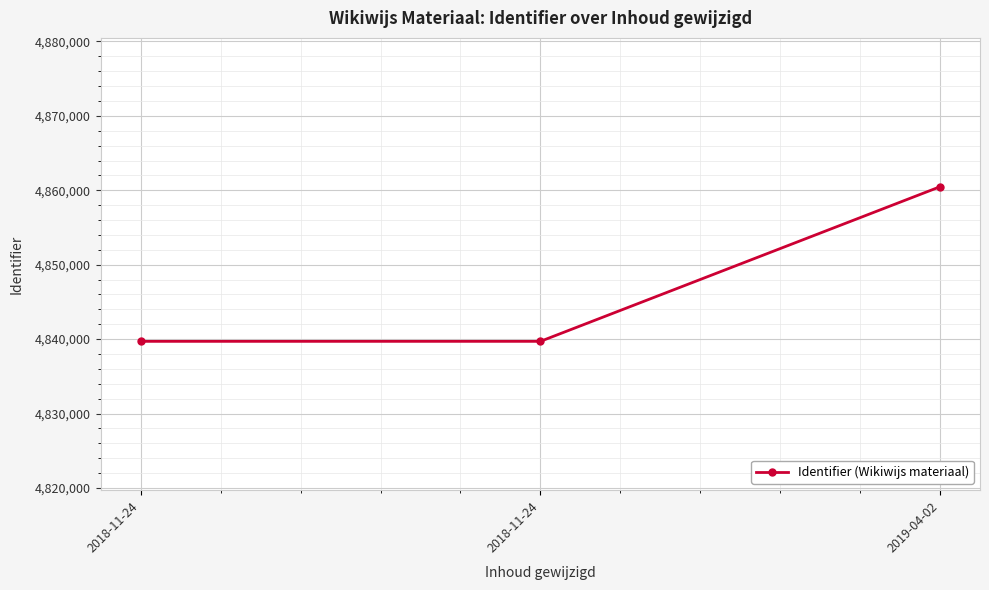

Reading left to right, what are all the values shown in this chart?

4839698	4839699	4860476